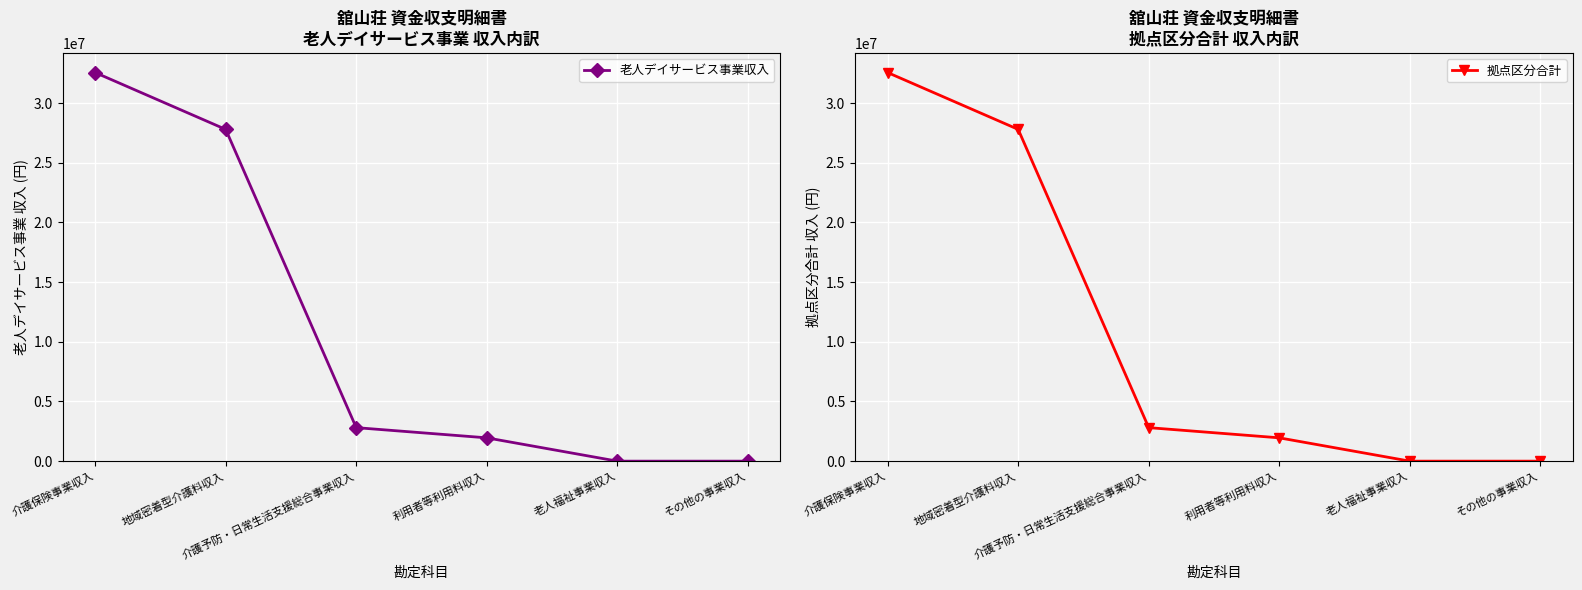

What is the maximum value shown in the chart?

32564376